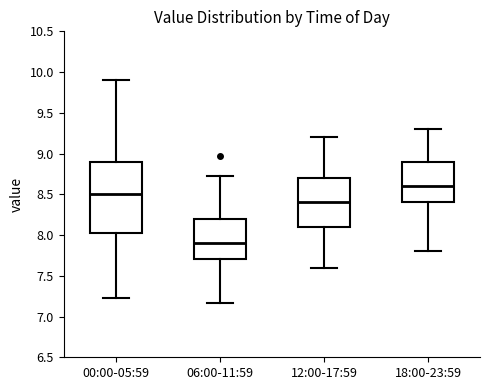

Which box is the tallest, from its lower edge to its upper edge?

00:00-05:59